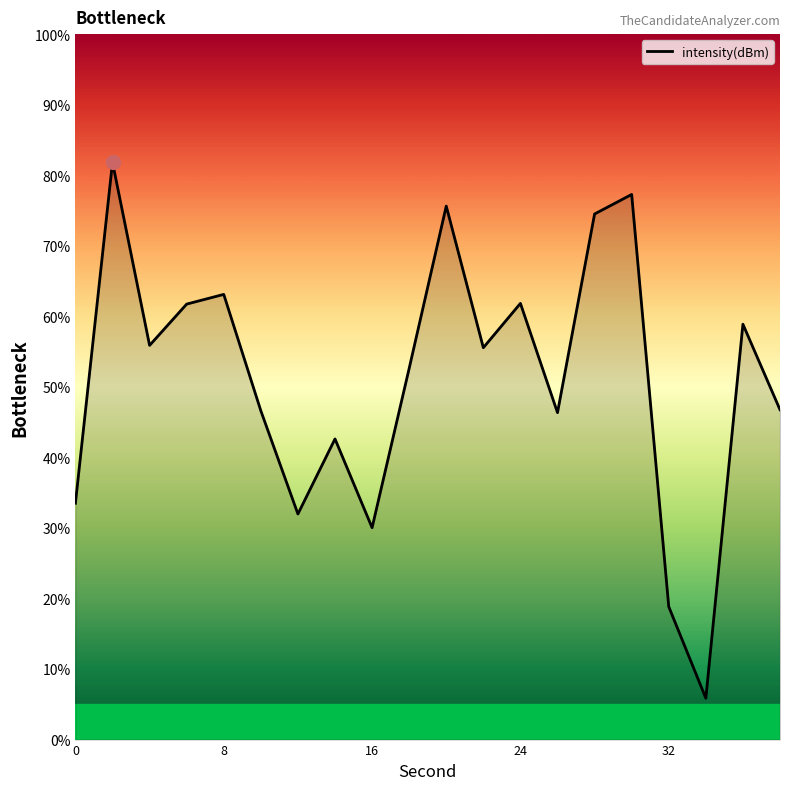

What is the greatest value displayed?

81.8